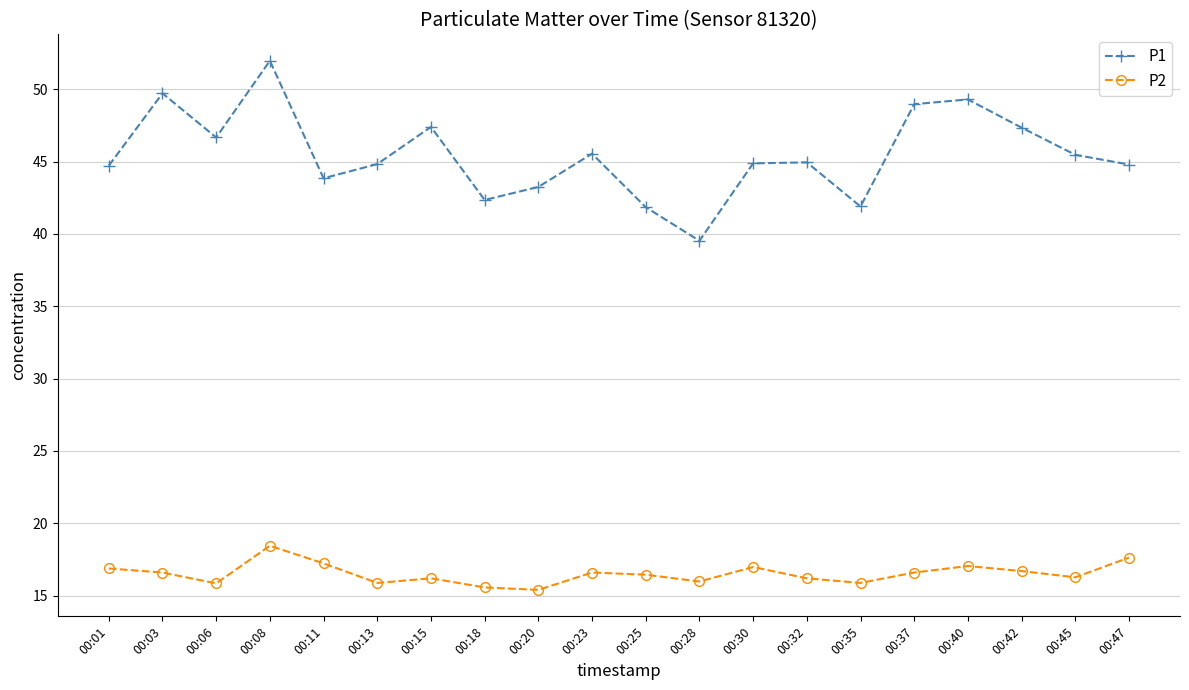

What is the sum of the P2 values at 00:13 and 00:47?

33.5